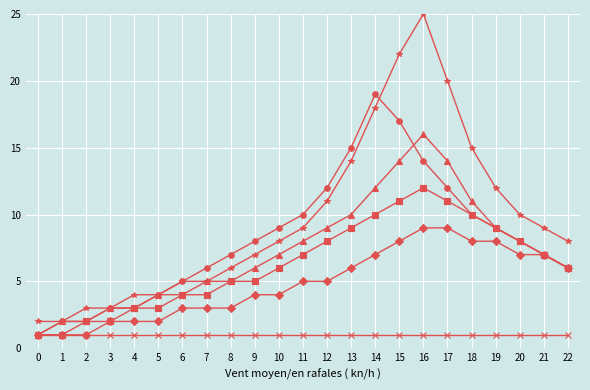

Which category has the highest value across all series?

16